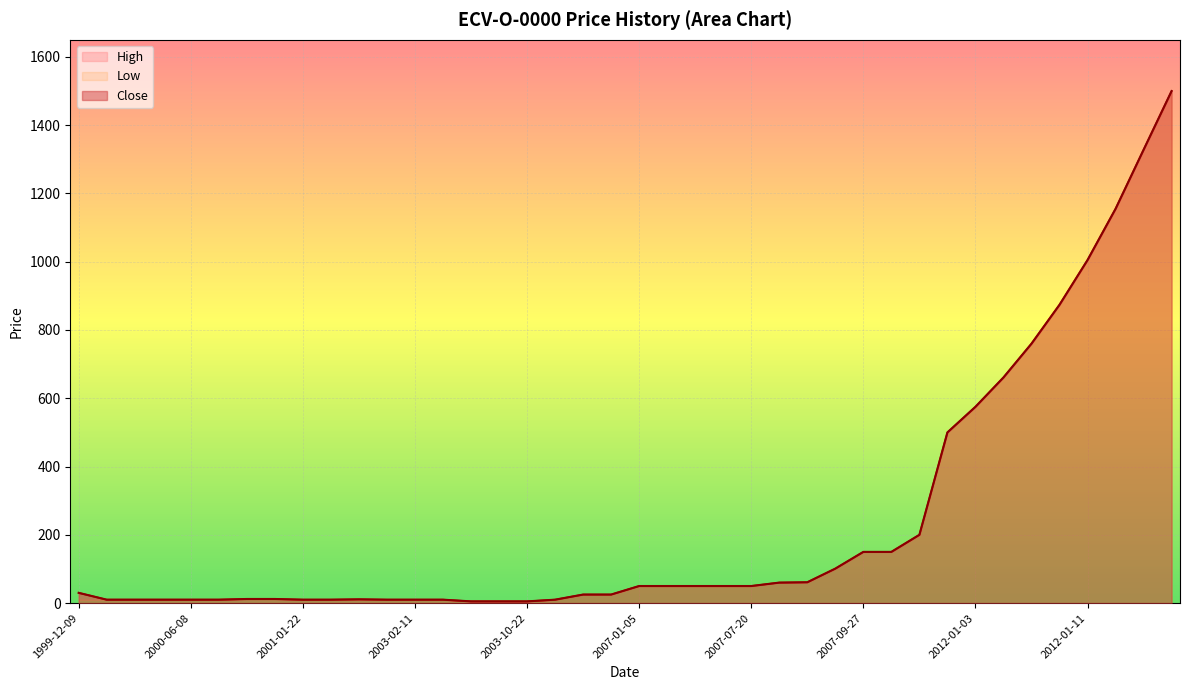

What is the label of the 20th point from the left?

2006-10-26